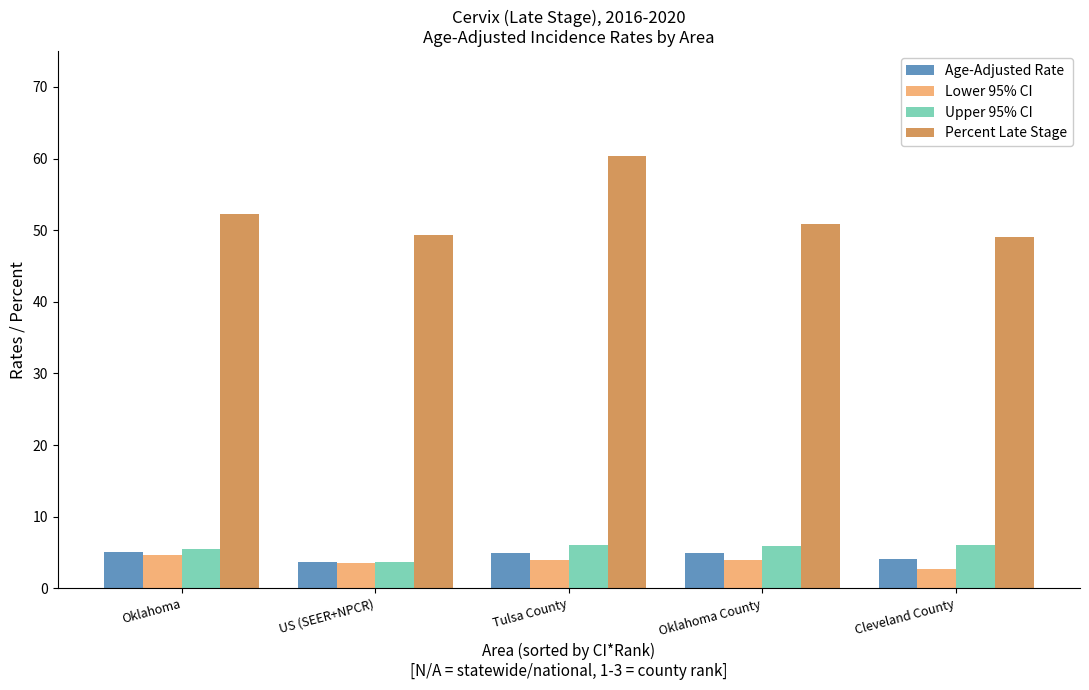

Which series has the widest spread of values?

Percent Late Stage